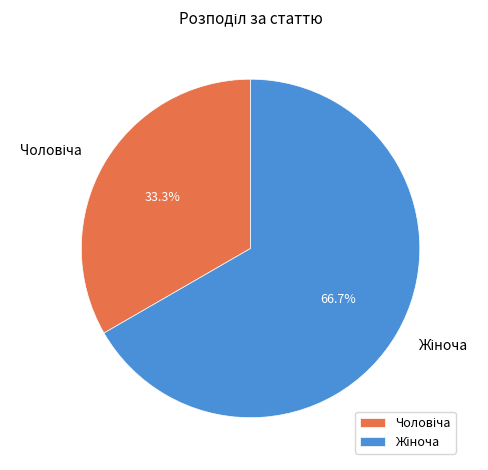

Count the number of slices in the pie.

2